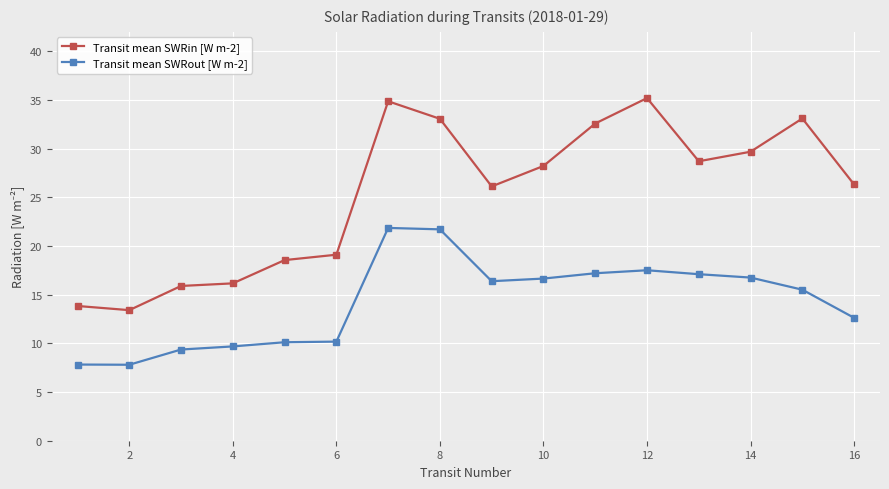

At how many categories does at least one series exceed 11?

16